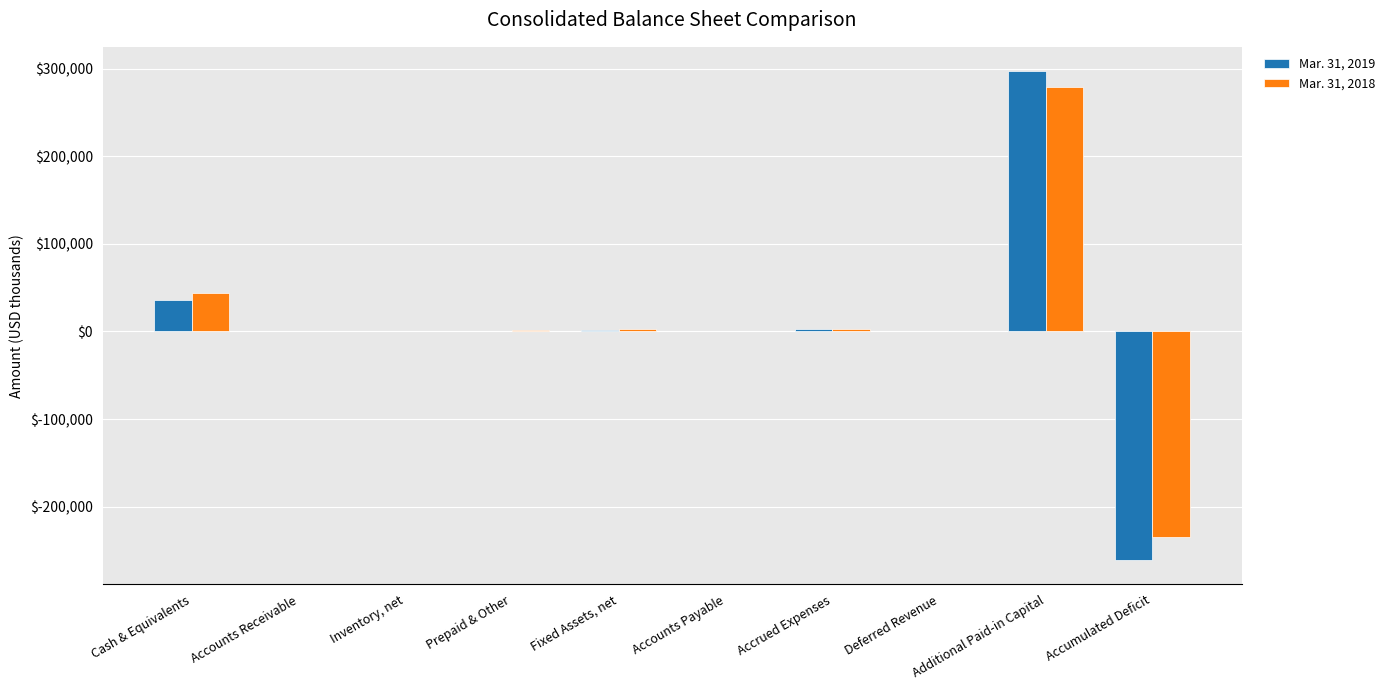

How many groups of bars are there?

10